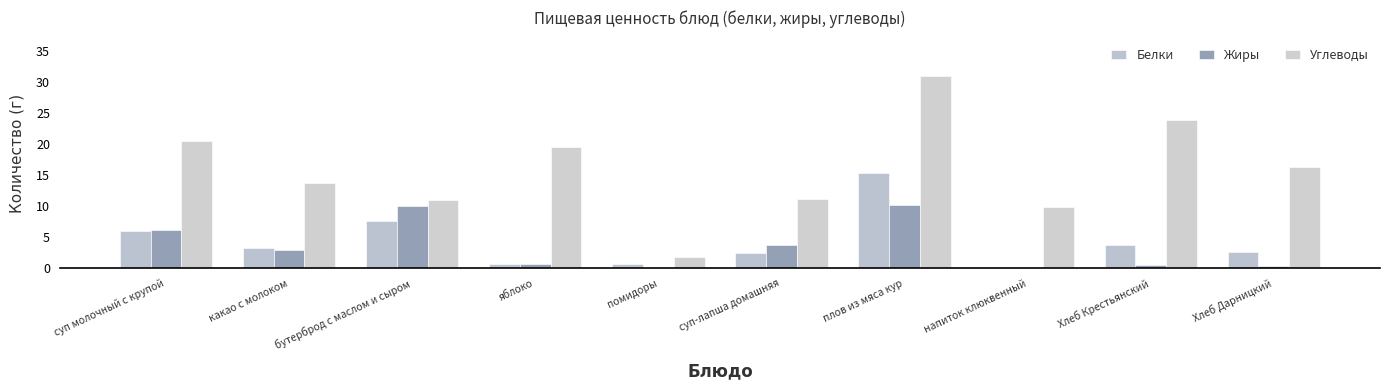

How many categories are shown in the chart?

10